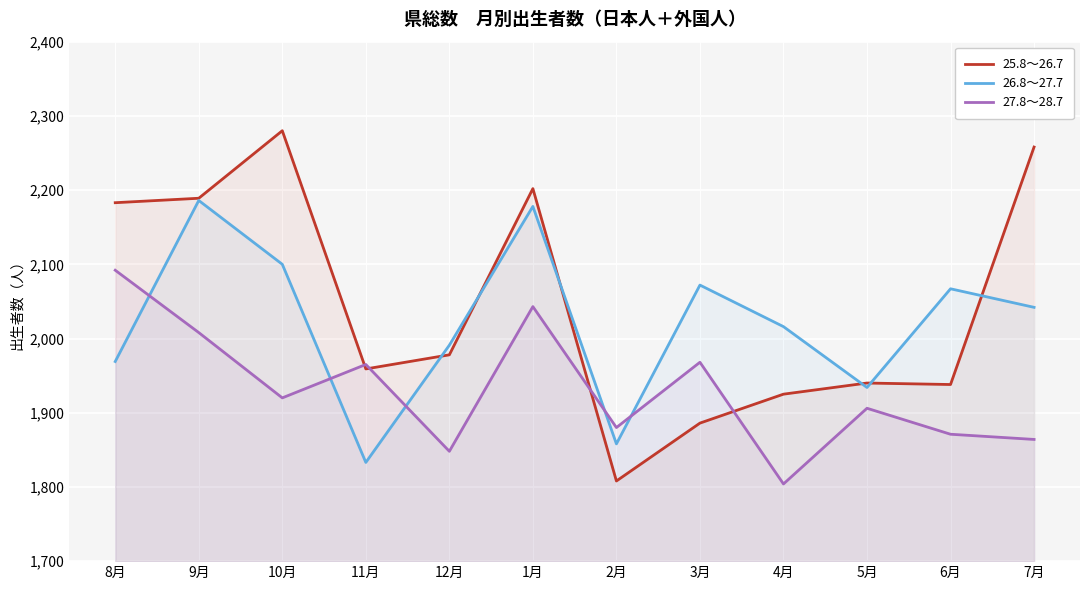

Reading left to right, what are all the values shown in this chart?

25.8～26.7: 2183	2189	2280	1959	1978	2202	1808	1886	1925	1940	1938	2258
26.8～27.7: 1969	2186	2100	1833	1991	2178	1858	2072	2016	1934	2067	2042
27.8～28.7: 2092	2008	1920	1965	1848	2043	1880	1968	1804	1906	1871	1864